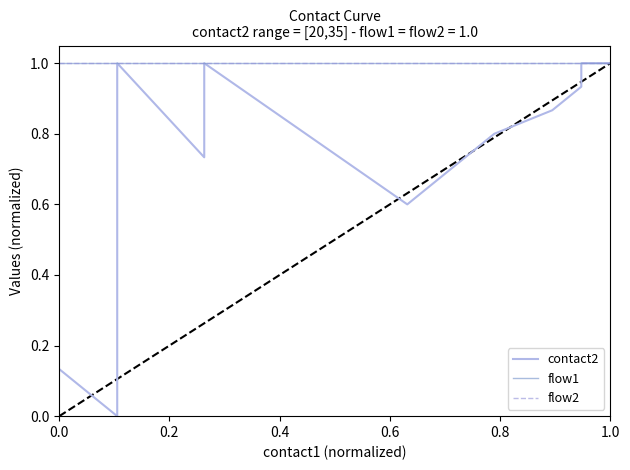

Is it true that flow1 equals 1.4 at 12?

False